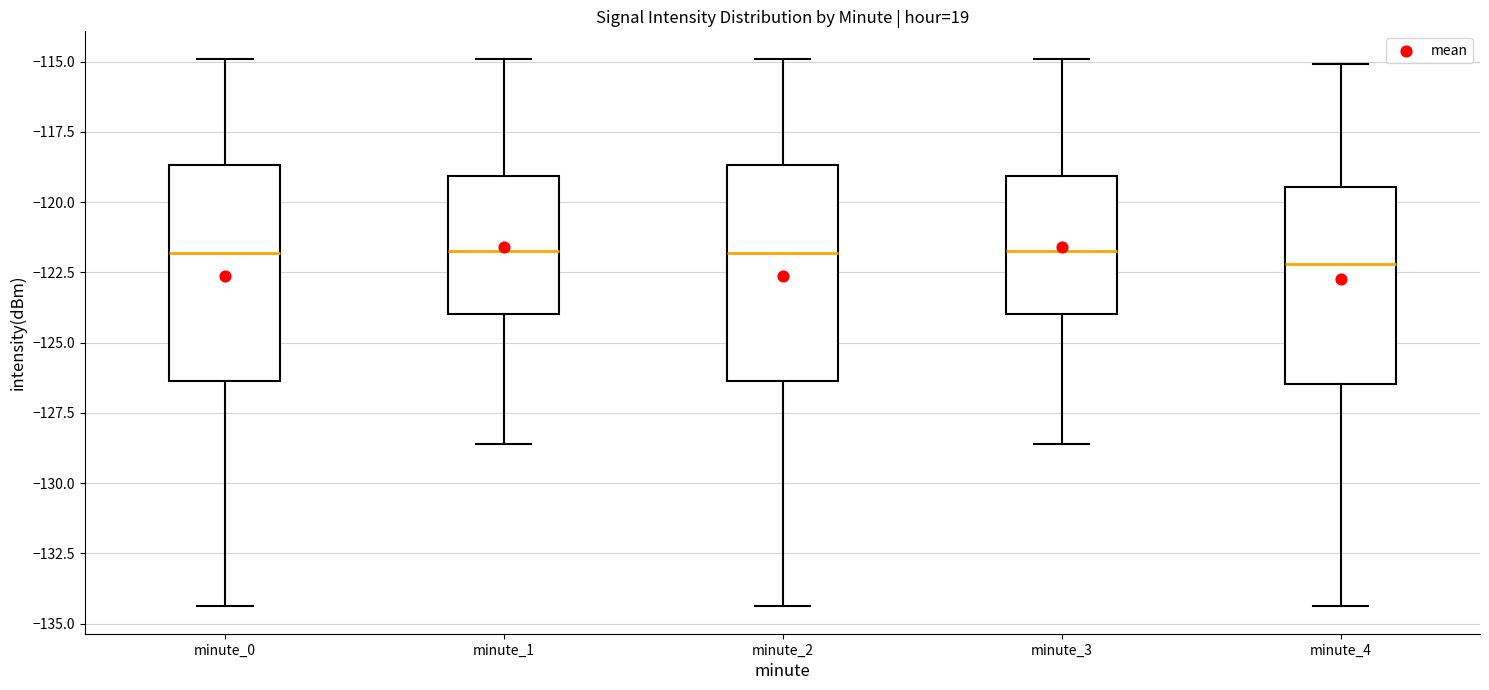

Reading left to right, transcribe this box plot: for each box, give where its median line is, the range the box spans, and where its two whiskers end, as read against the y-axis. The values are not printed on the chart, so give them approximately, as read against the axis.

minute_0: median -122.0, box -126.5 to -118.5, whiskers -134.5 to -115.0
minute_1: median -121.5, box -124.0 to -119.0, whiskers -128.5 to -115.0
minute_2: median -122.0, box -126.5 to -118.5, whiskers -134.5 to -115.0
minute_3: median -121.5, box -124.0 to -119.0, whiskers -128.5 to -115.0
minute_4: median -122.0, box -126.5 to -119.5, whiskers -134.5 to -115.0